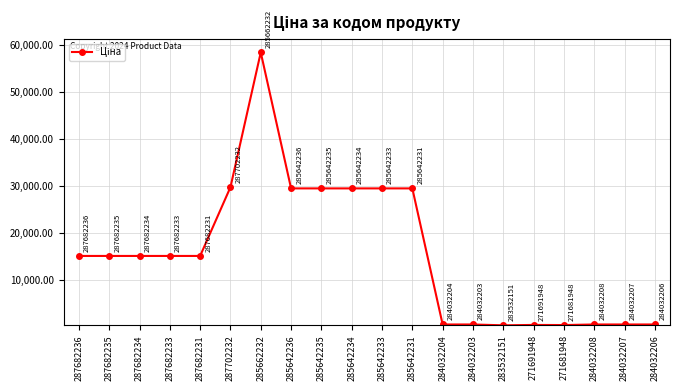

What value does the data have at 285642233?

29491.5